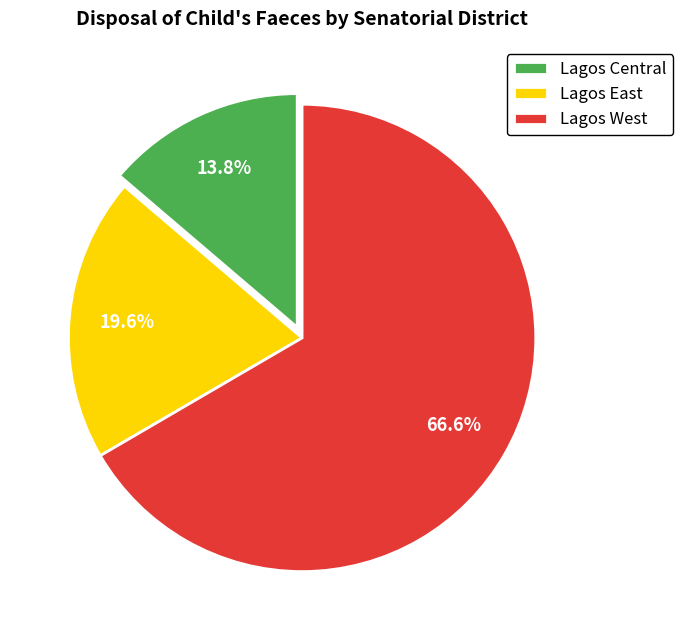

To the nearest percent, what portion does Lagos Central represent?

14%